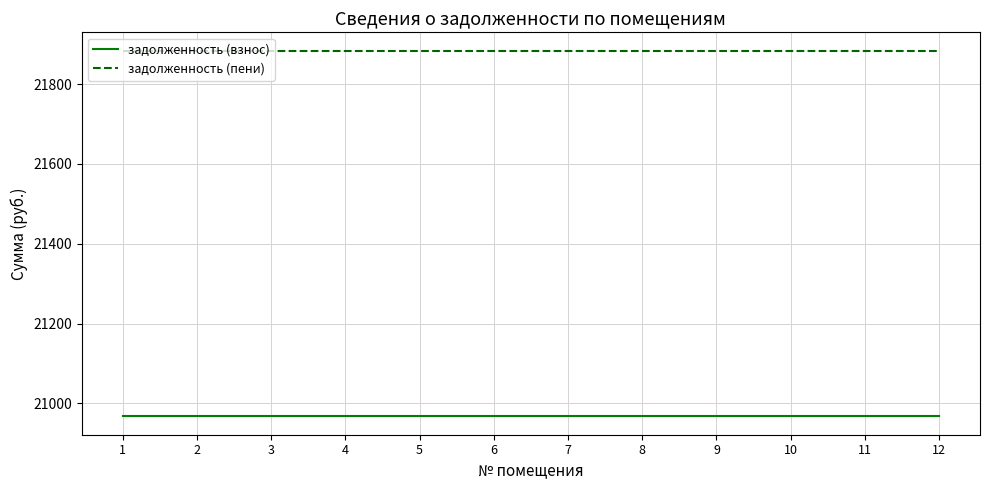

What value does the задолженность (пени) series have at 5?

21883.9